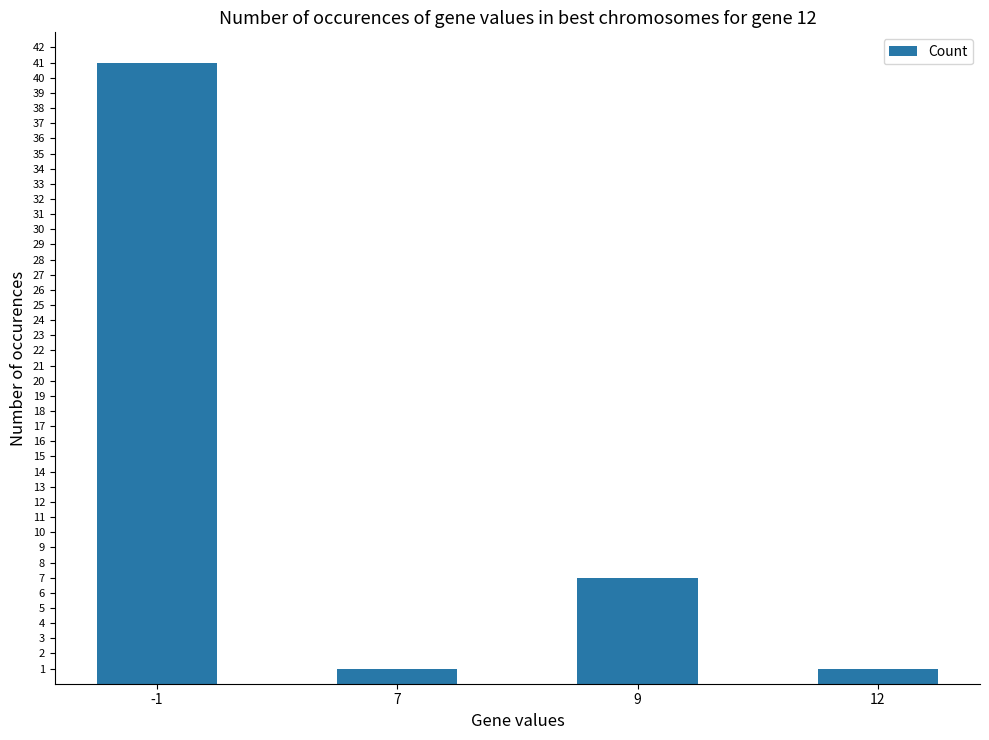

What is the value of the 3rd bar from the left?

7